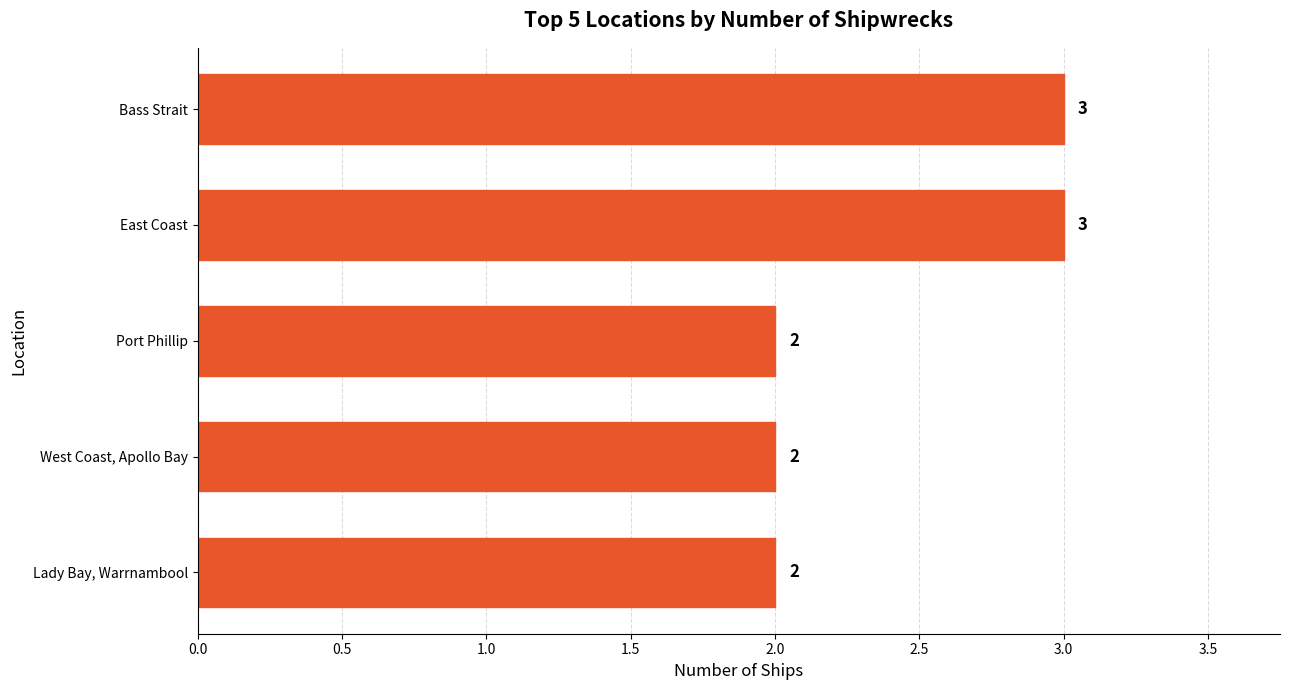

How many values are between 2 and 3?

5